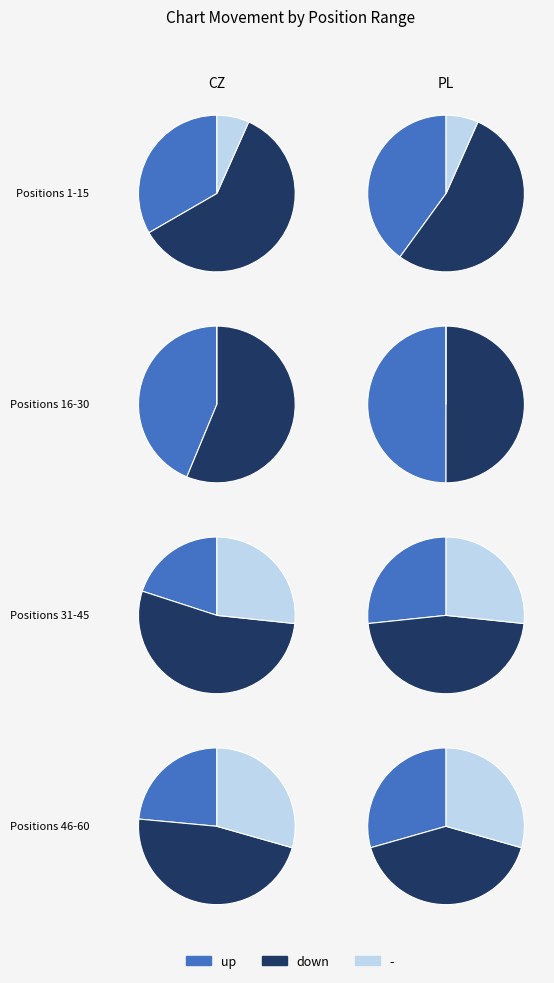

Combined, do up and down account for over 50%?

Yes